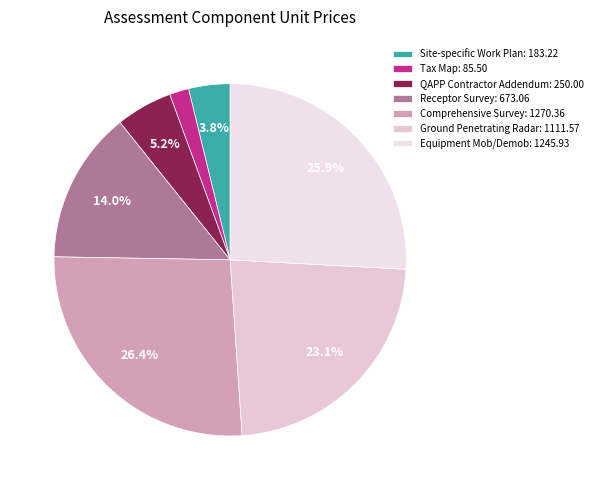

Rank the categories by value from lowest to highest.

Tax Map, Site-specific Work Plan, QAPP Contractor Addendum, Receptor Survey, Ground Penetrating Radar, Equipment Mob/Demob, Comprehensive Survey